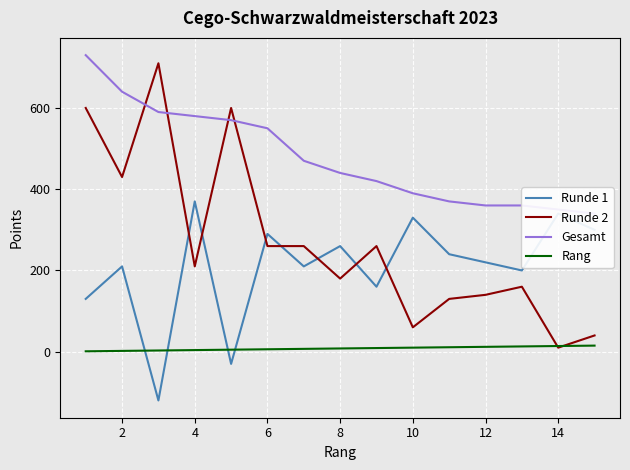

True or false: Runde 2 and Runde 1 cross at least once.

True